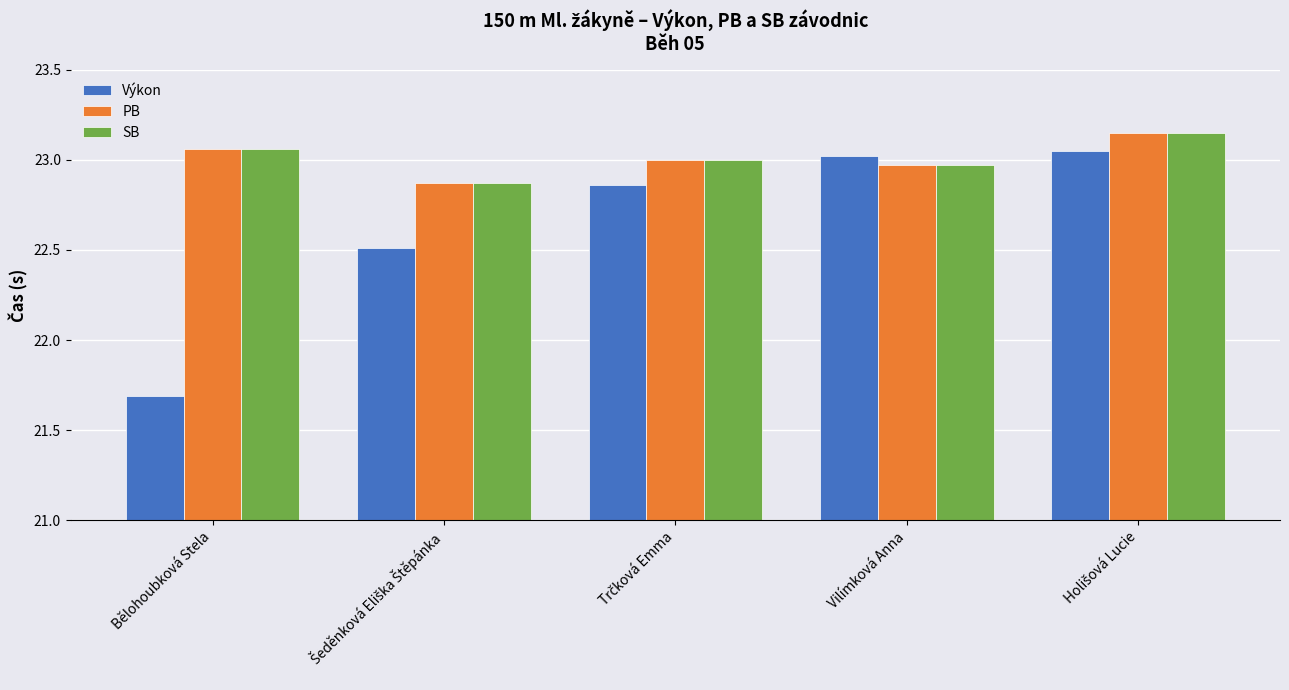

What is the total value across all series at Vilímková Anna?

69.0